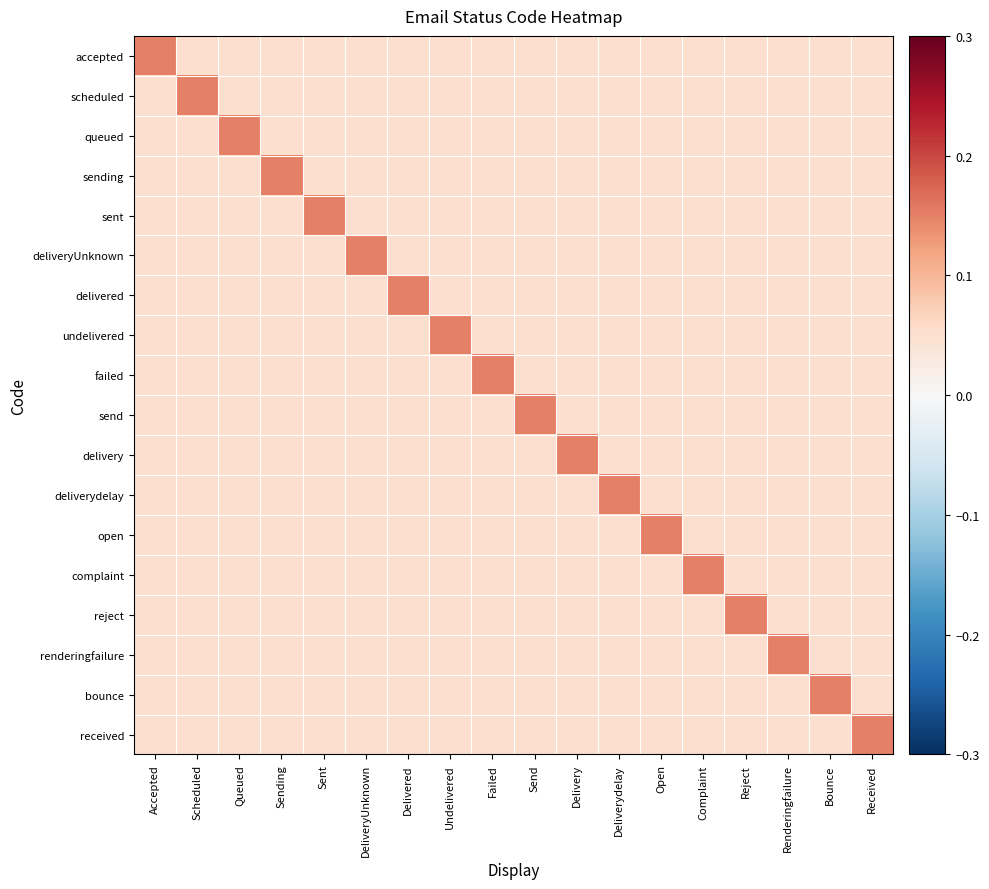

At how many categories does at least one series exceed 0?

18